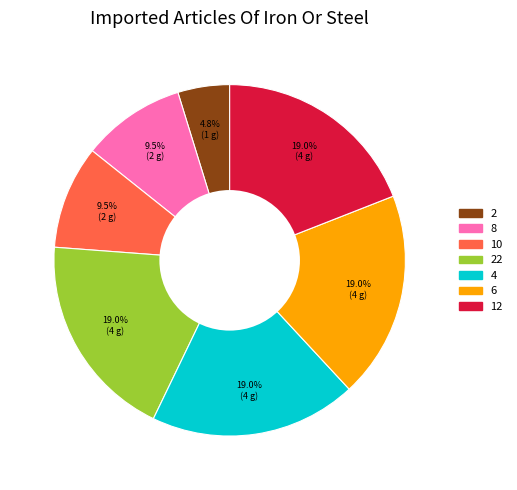

Which category has the smallest portion of the pie?

2